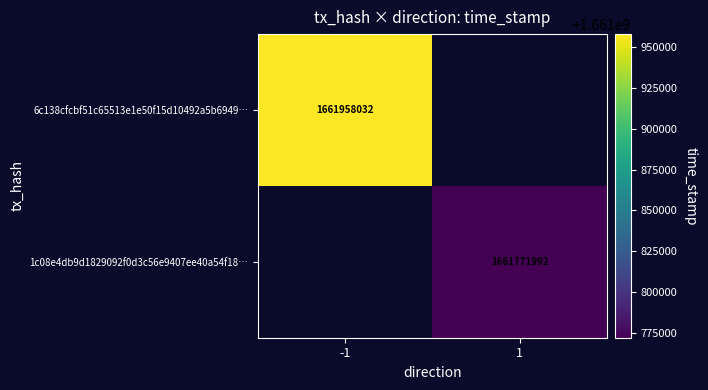

The 1c08e4db9d1829092f0d3c56e9407ee40a54f18… series shows 1661771992 at 1. True or false?

True